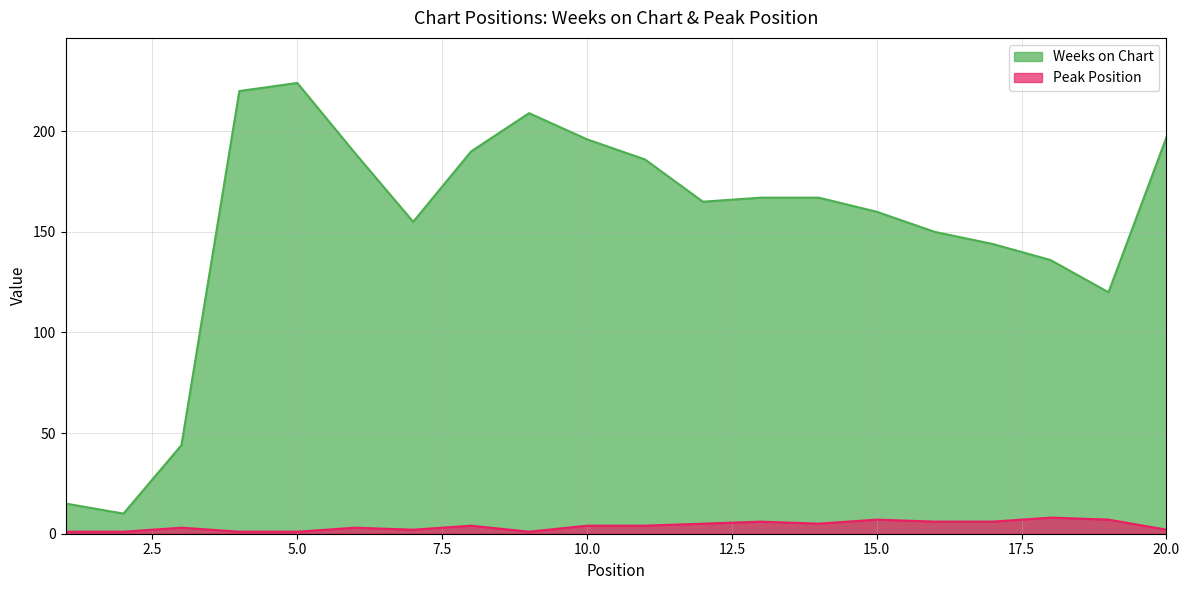

What is the total value across all series at 20.0?

199